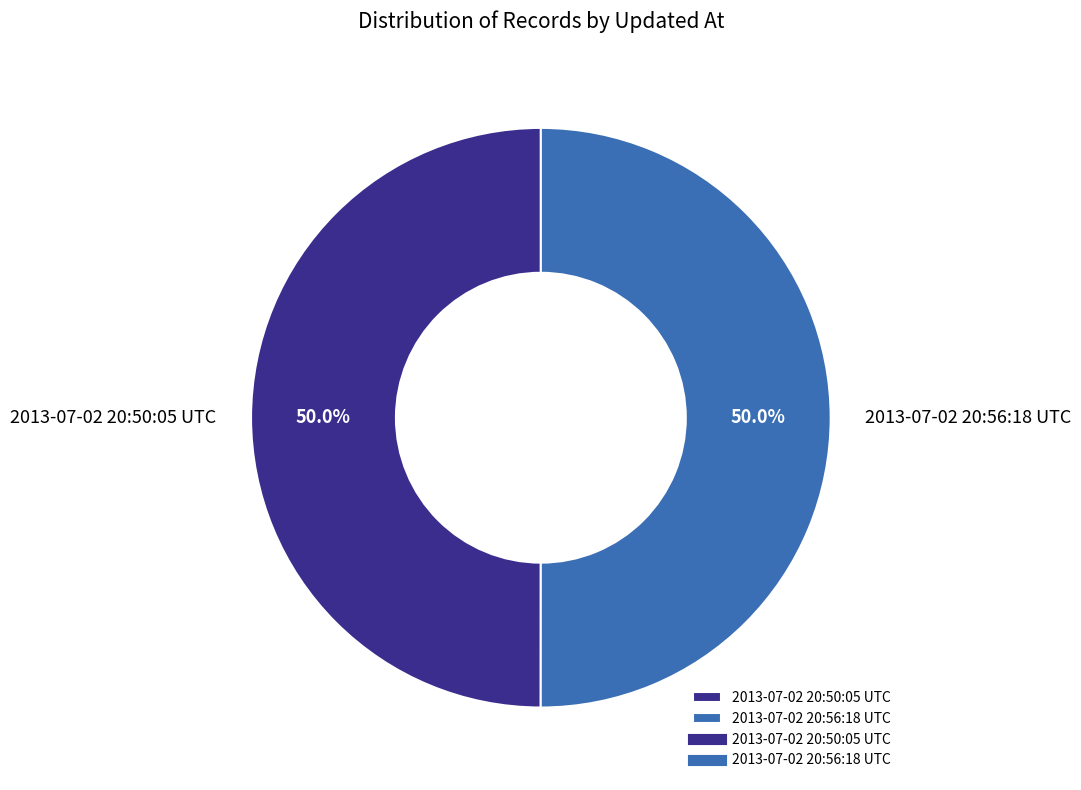

What is the ratio of the value at 2013-07-02 20:56:18 UTC to the value at 2013-07-02 20:50:05 UTC?

1.0